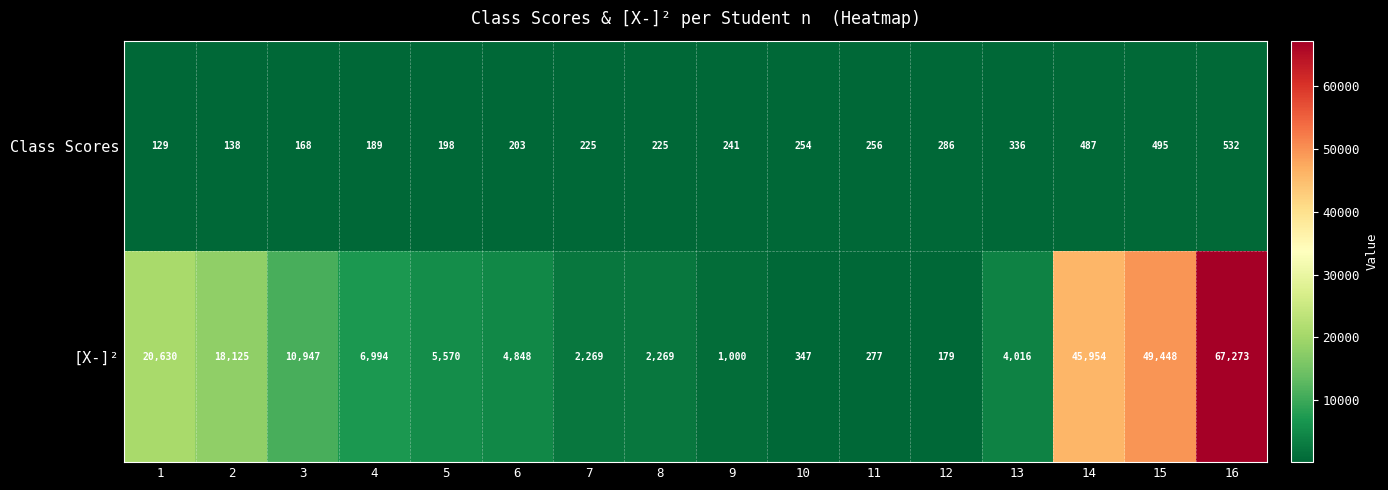

Is the value of [X-]² at 9 greater than the value of Class Scores at 12?

Yes